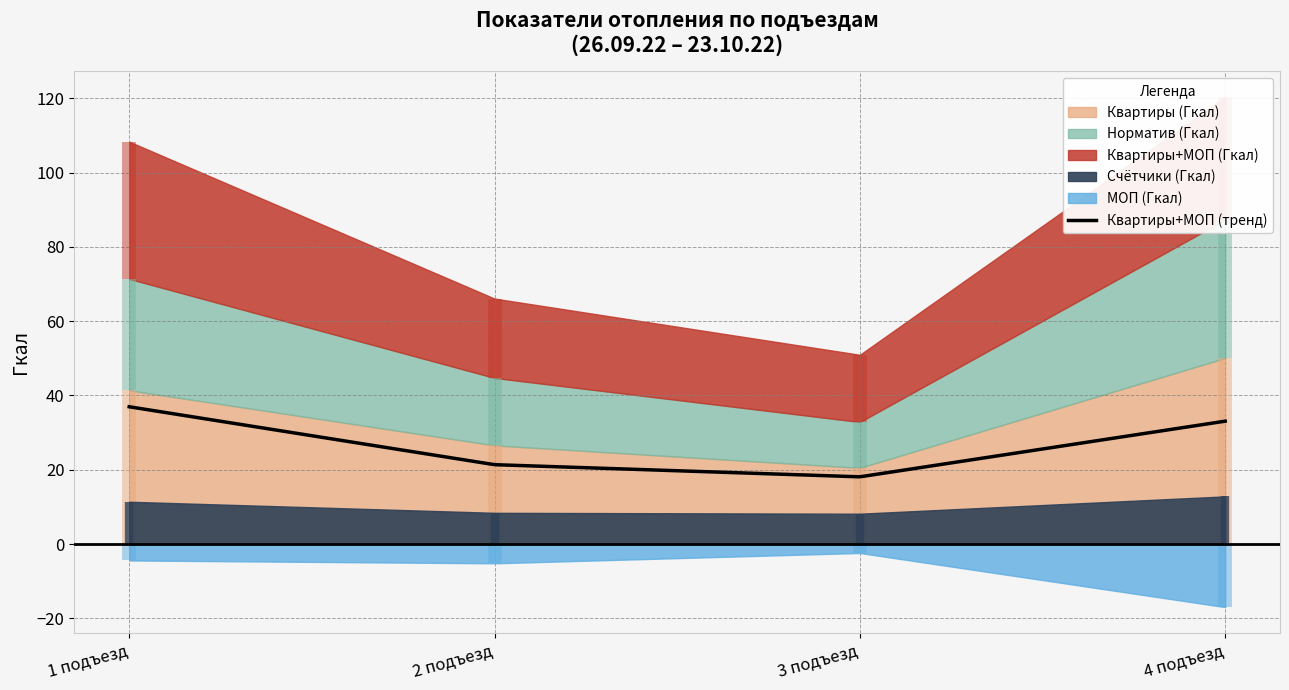

Reading left to right, extract all data points from this chart.

Квартиры+МОП (Гкал): 36.9	21.4	18.1	33.1
Квартиры (Гкал): 41.4	26.6	20.5	50.1
МОП (Гкал): -4.4	-5.2	-2.4	-17.0
Норматив (Гкал): 30.0	18.2	12.3	37.2
Счётчики (Гкал): 11.4	8.4	8.2	12.8